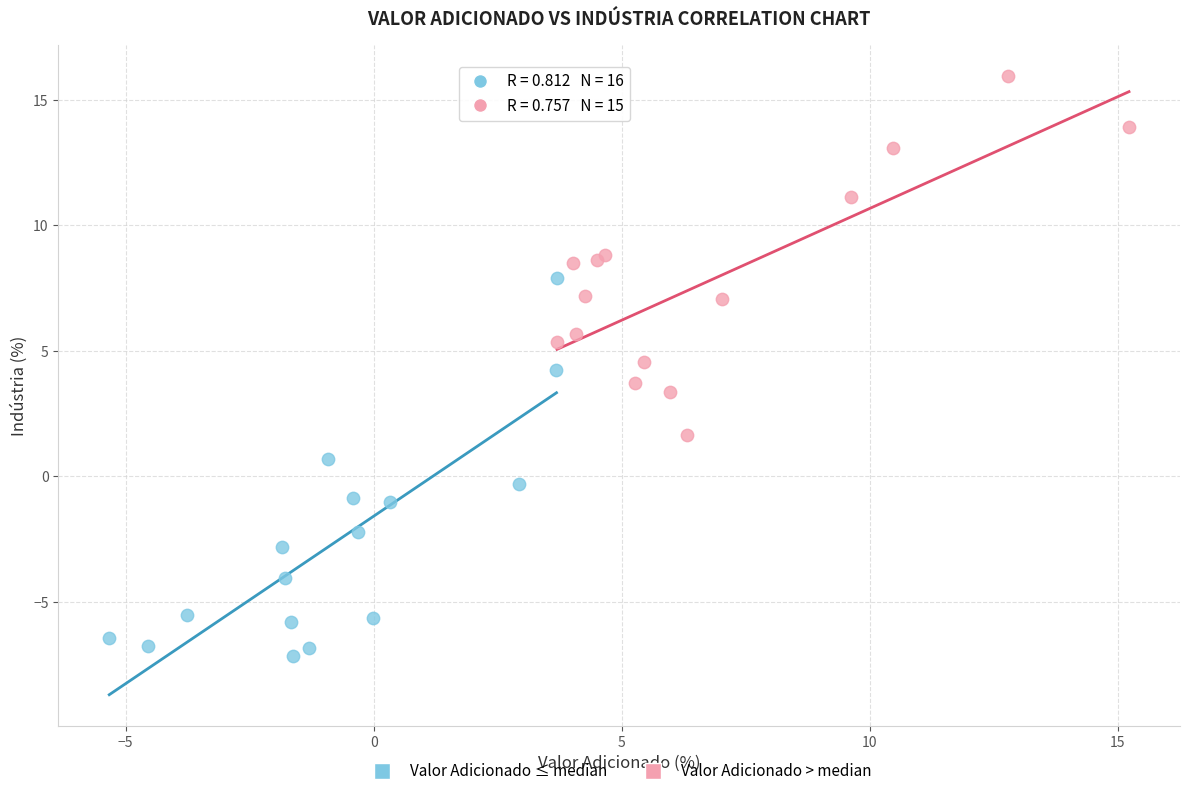

Which series has the widest spread of Y values?

Valor Adicionado ≤ median